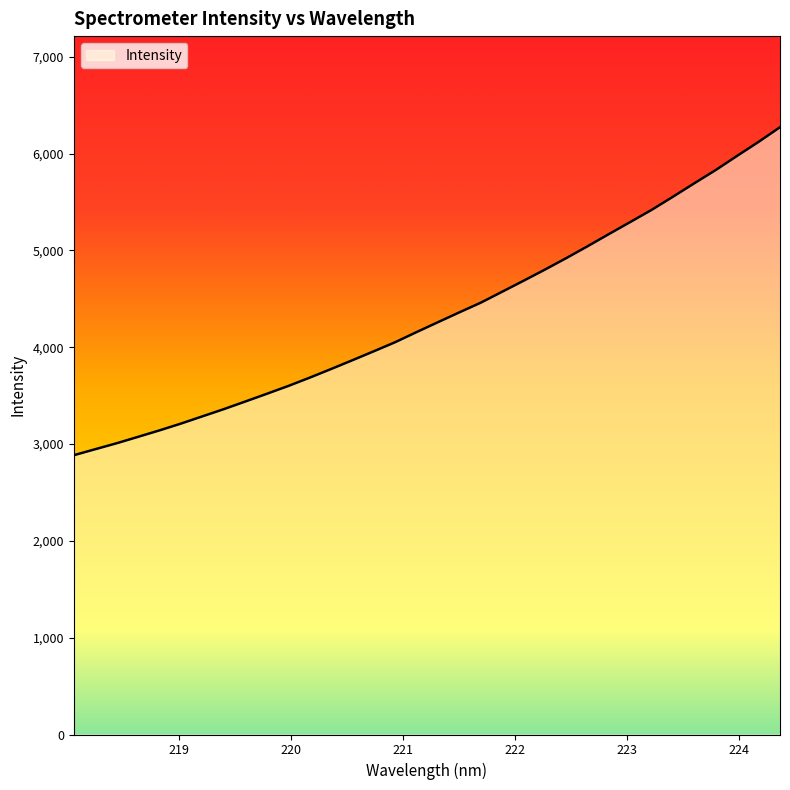

What is the greatest value displayed?

6271.7